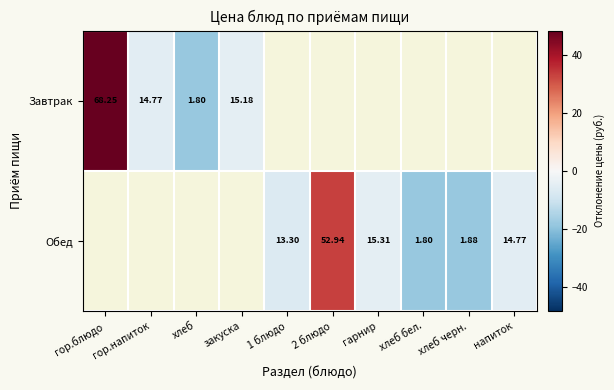

Is the value of Завтрак at хлеб greater than the value of Обед at хлеб черн.?

No